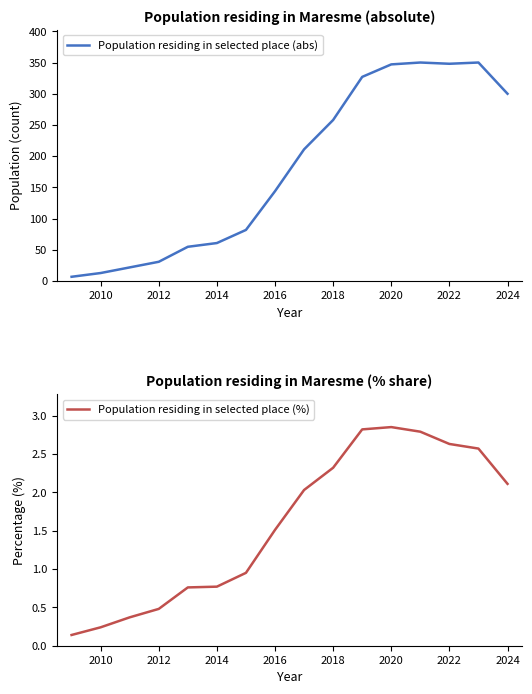

Count the number of categories in the chart.

16